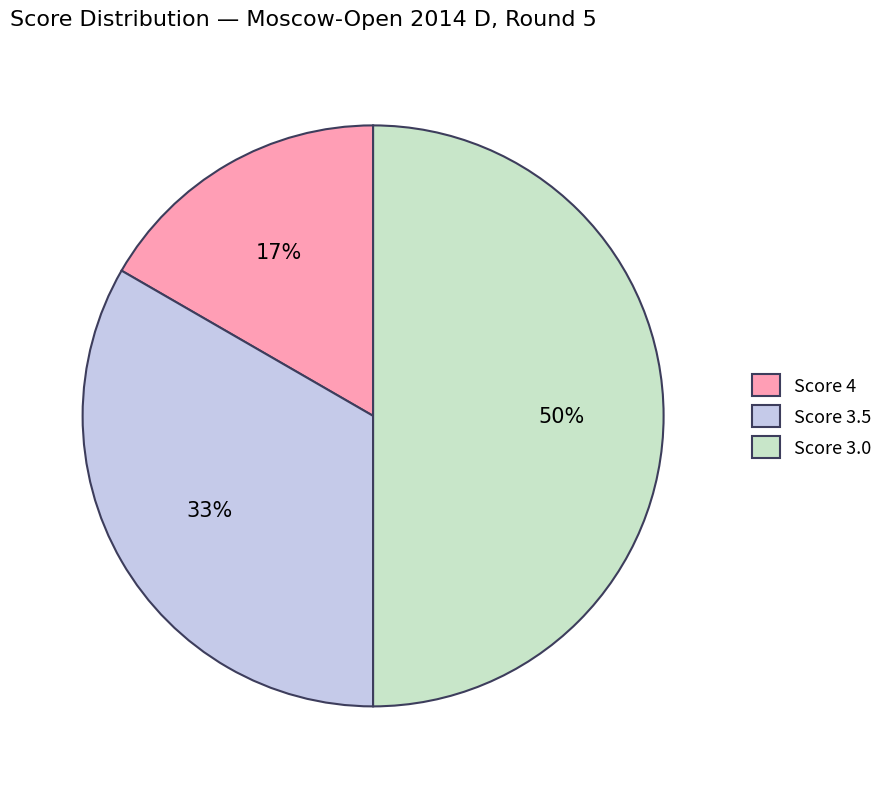

What is the largest slice in the pie chart?

Score 3.0